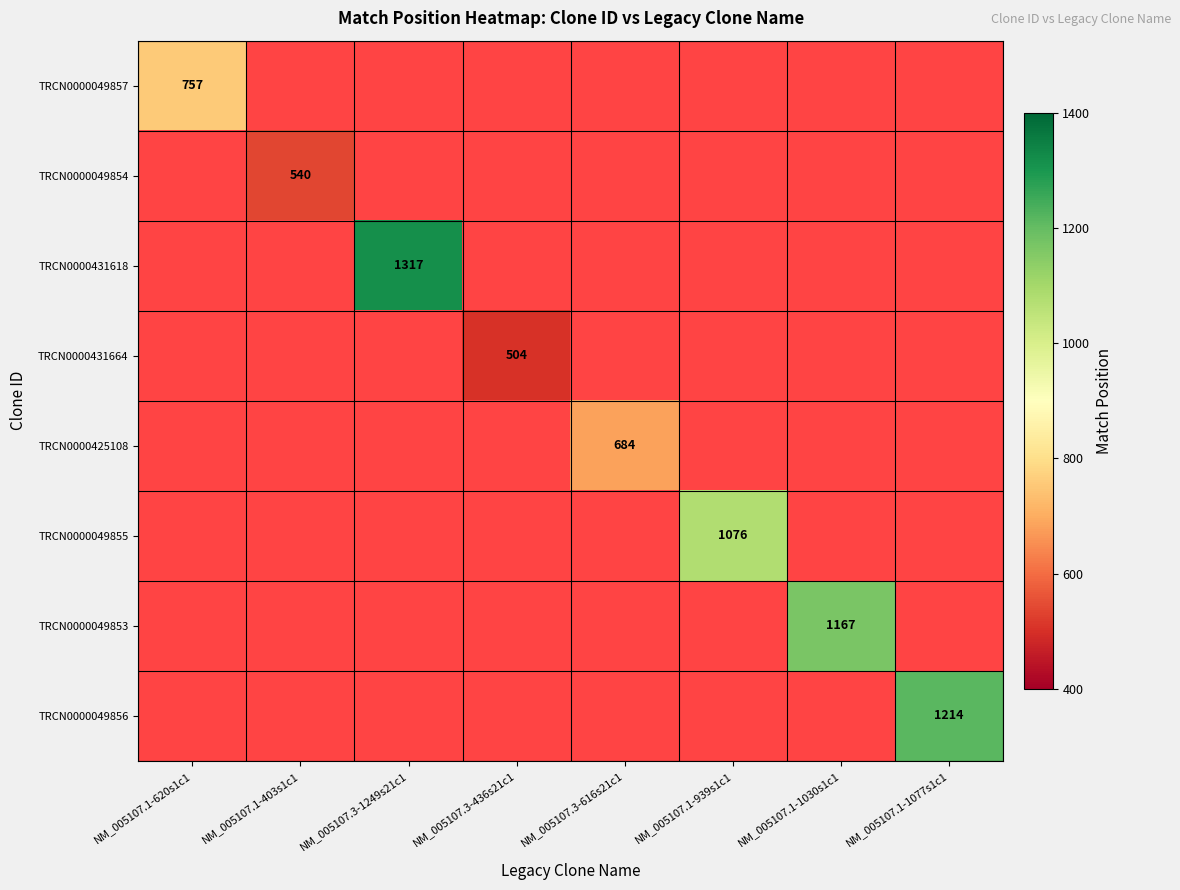

How many distinct data groups are displayed?

8